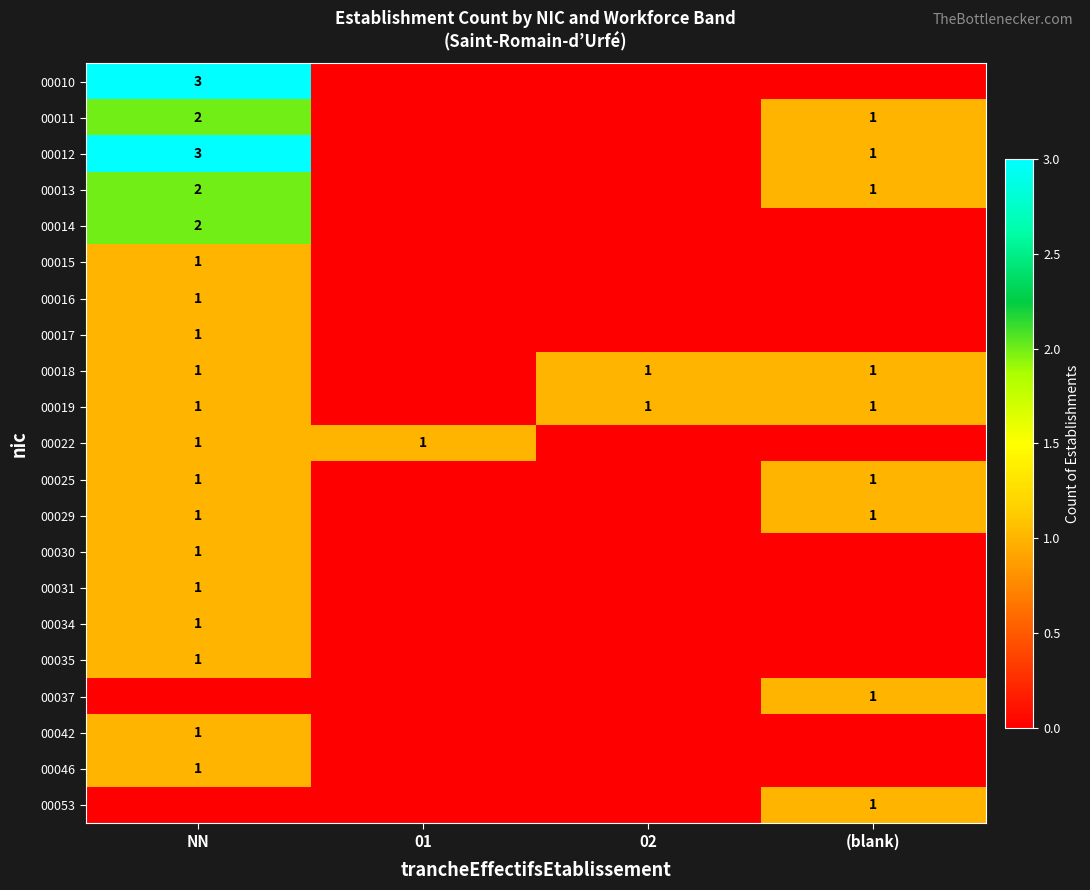

Is it true that 00022 equals 1 at NN?

True